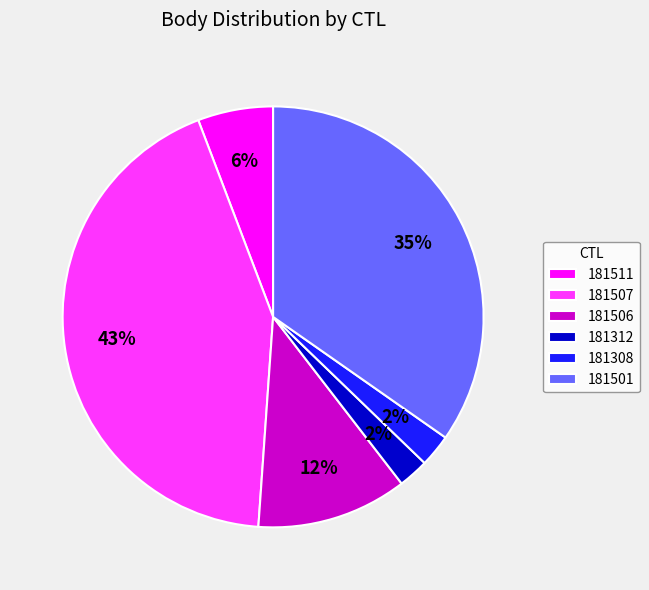

Between 181308 and 181501, which is larger?

181501